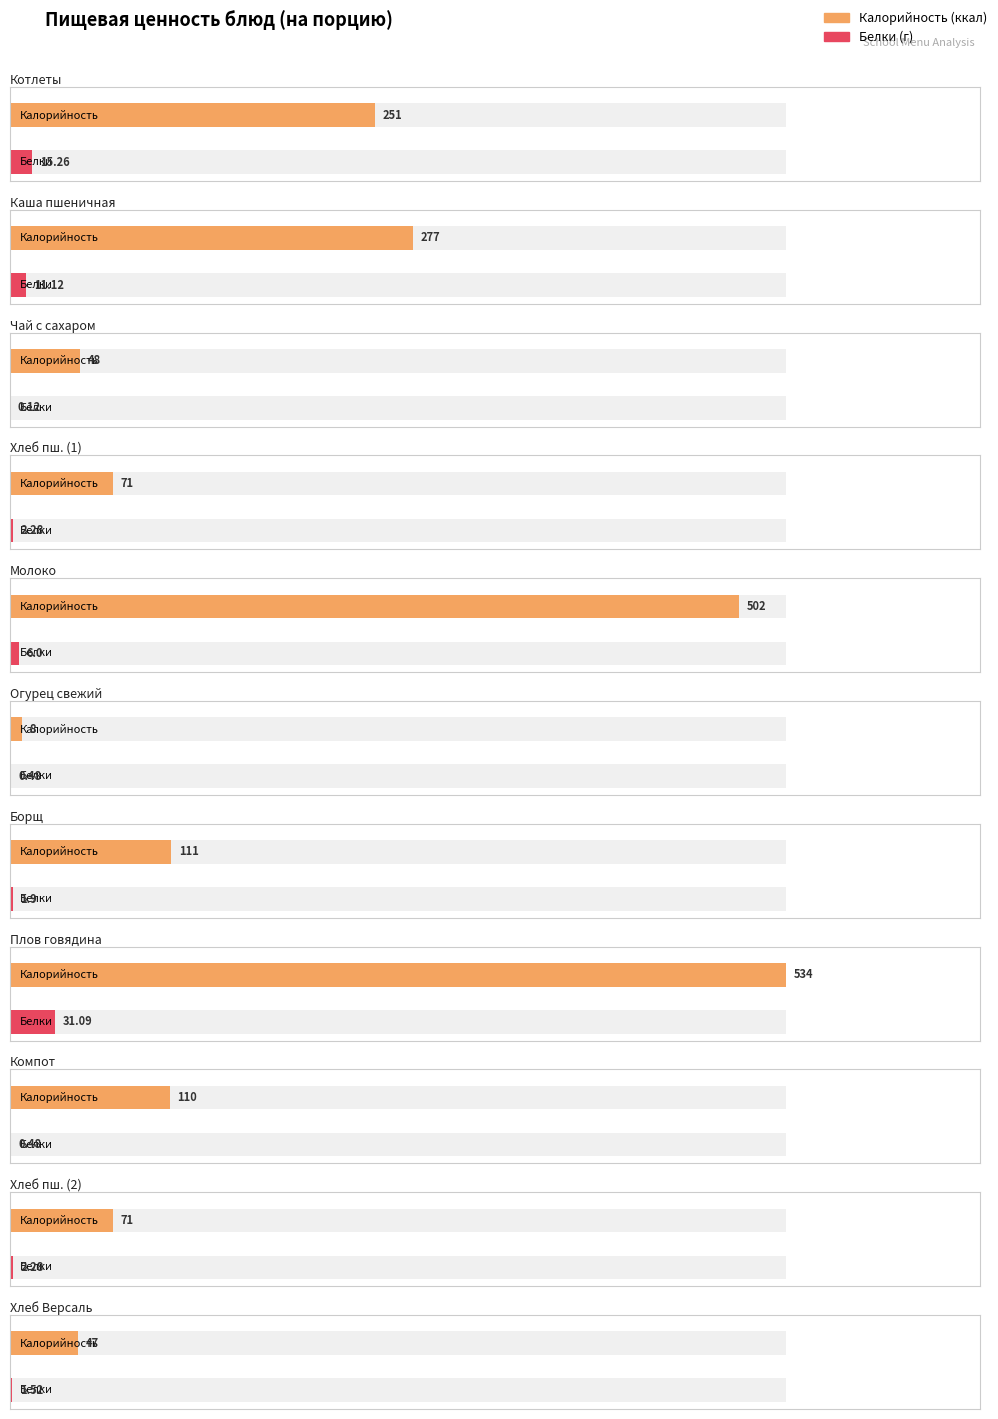

What is the sum of all Белки values?

72.5